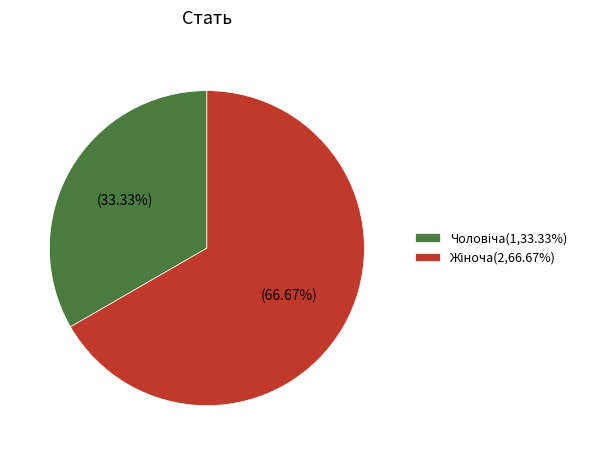

Is there any slice that represents more than half of the pie?

Yes